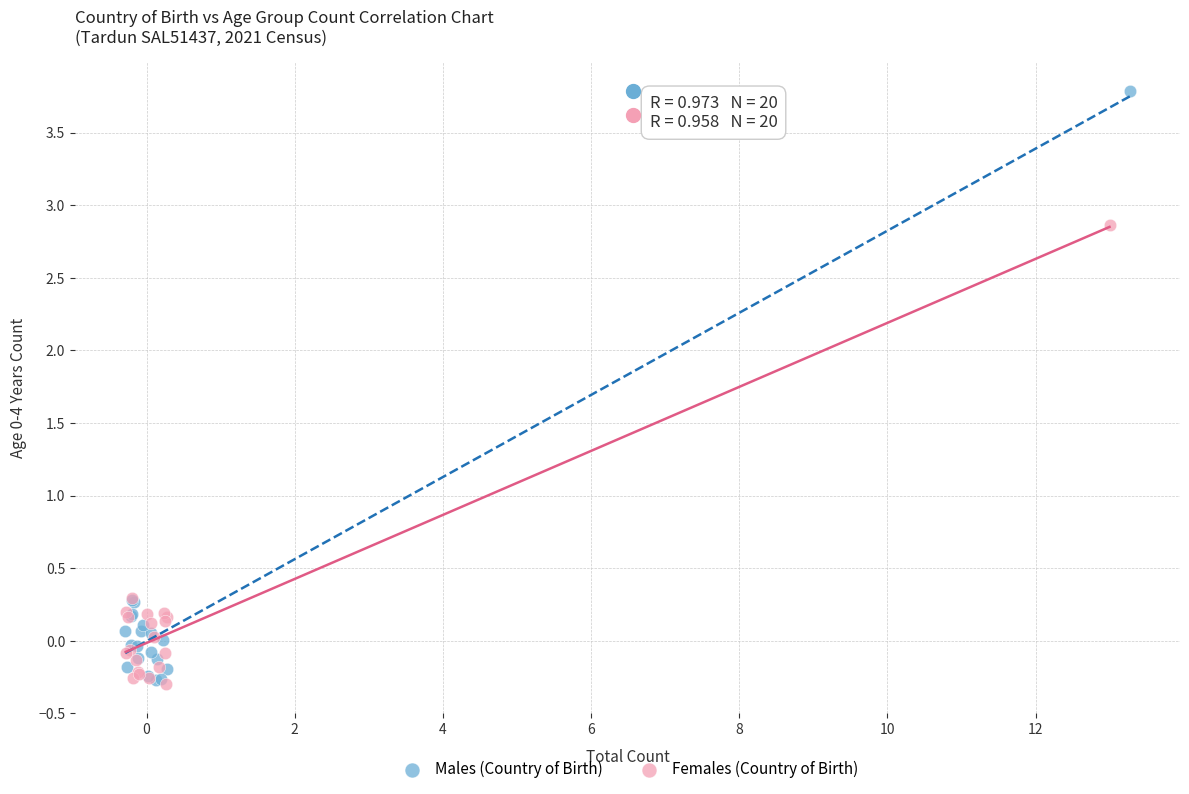

Which series has the widest spread of Y values?

Males (Country of Birth)